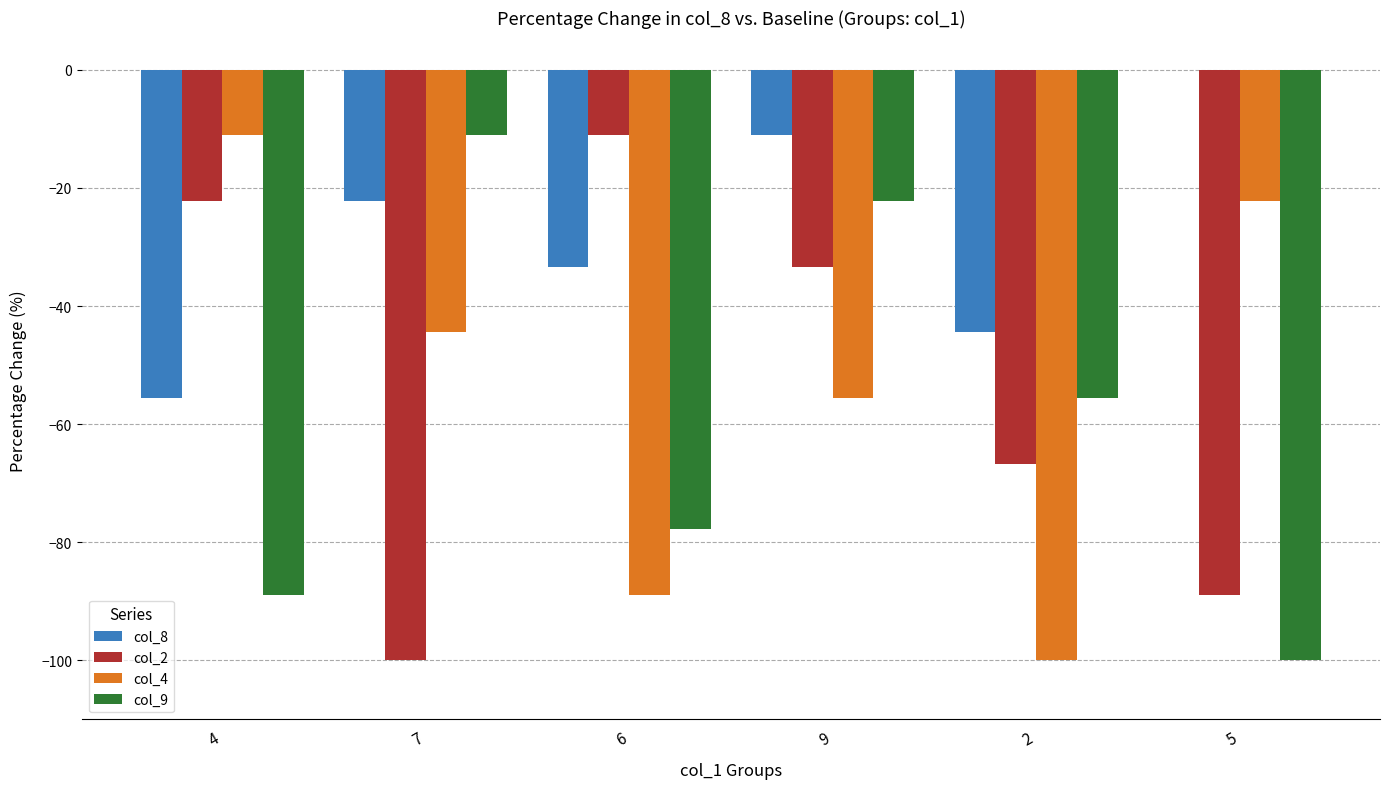

The col_4 series shows -88.9 at 6. True or false?

True